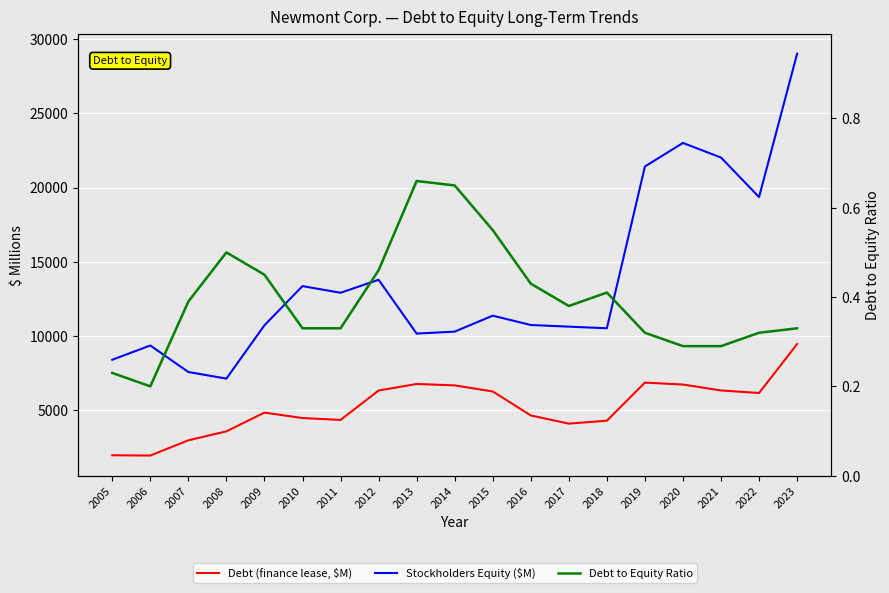

Is it true that Debt to Equity Ratio equals 0.3 at 2019?

True